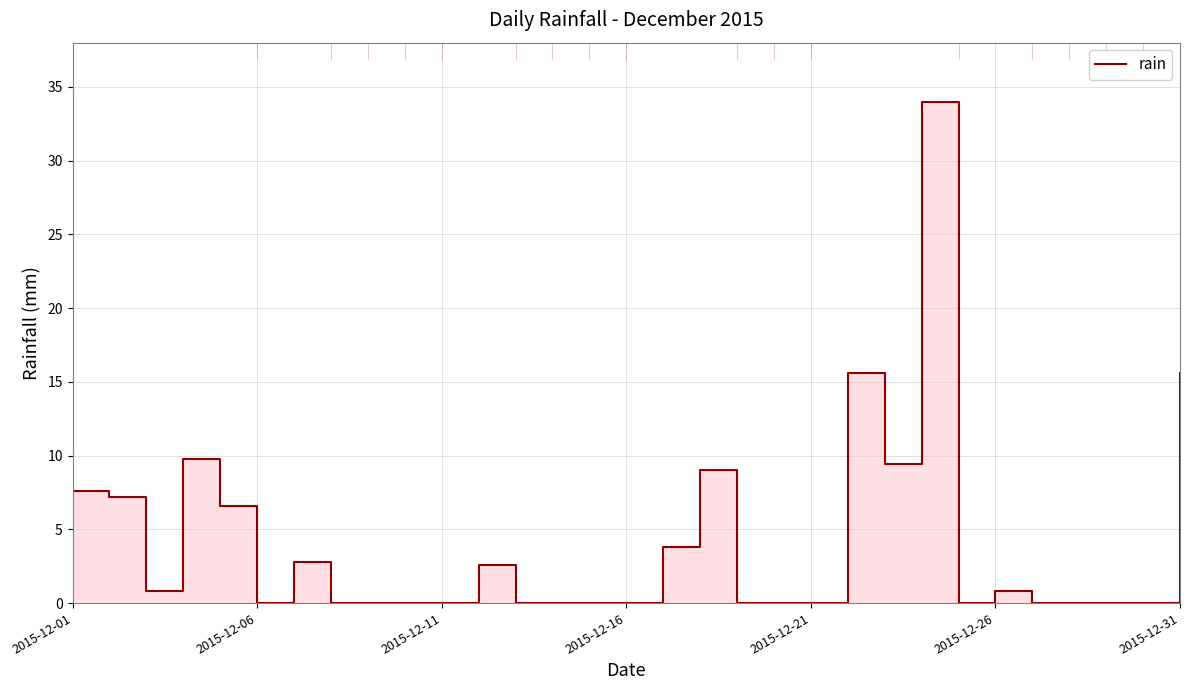

What is the difference between the maximum and second lowest values?

34.0